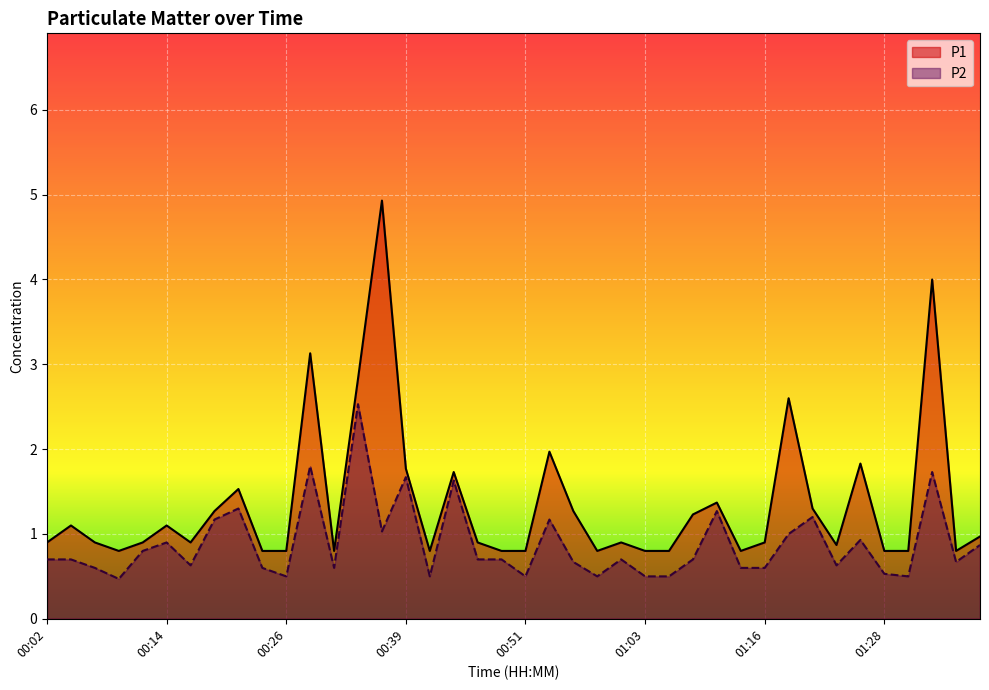

How many data points does each series have?

40